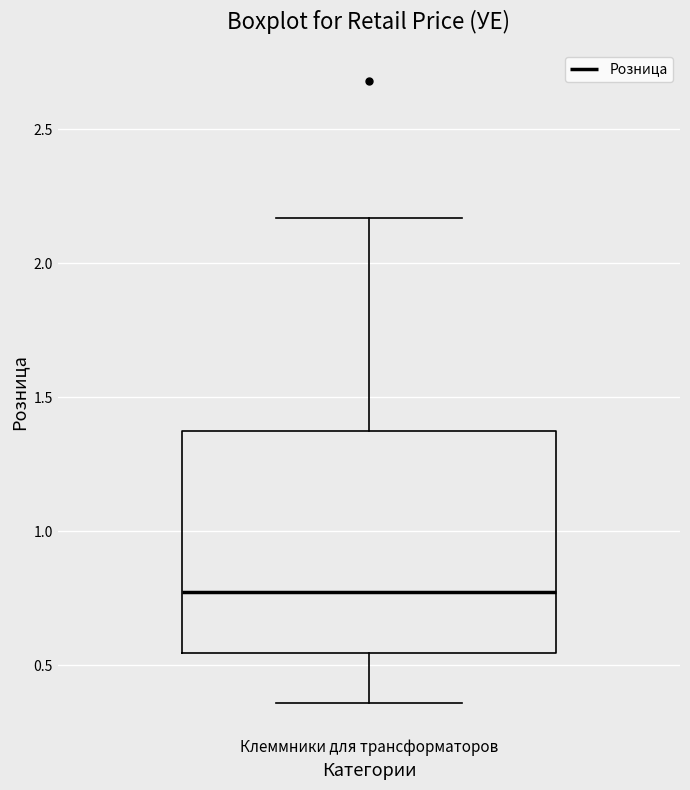

Read this box plot against the y-axis: the position of the median line, the range covered by the box, and the ends of both whiskers. The values are not printed on the chart, so give them approximately, as read against the axis.

median 0.75, box 0.55 to 1.35, whiskers 0.35 to 2.15